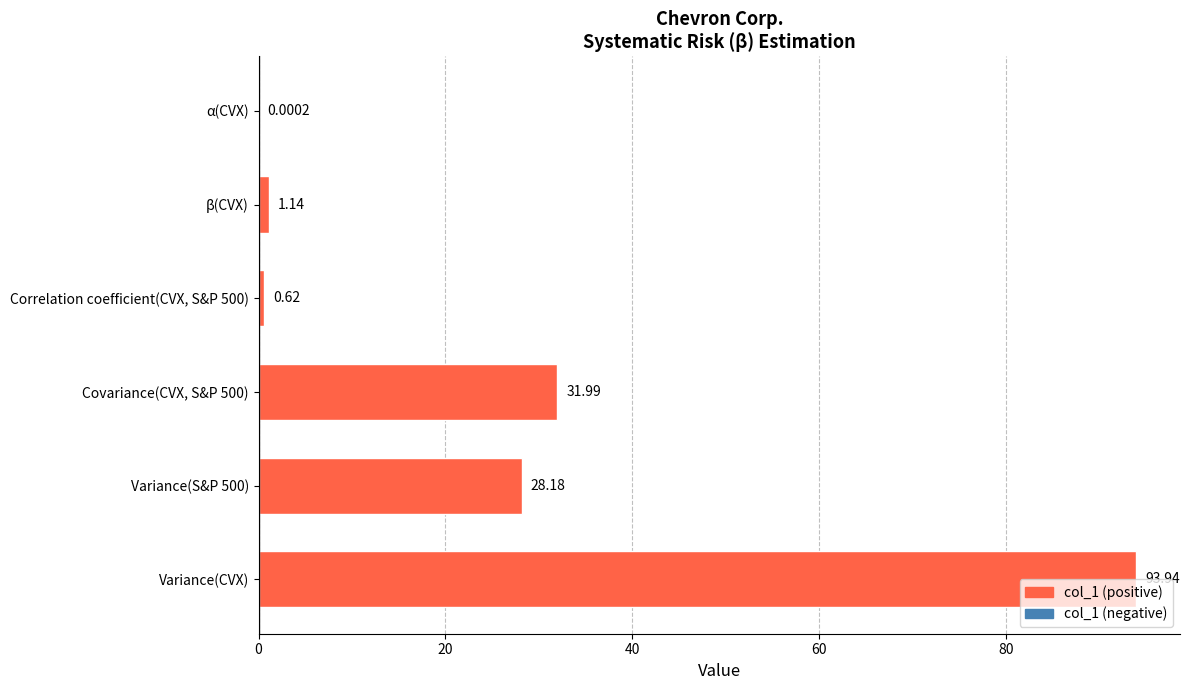

At which category does the chart reach its peak across all series?

Variance(CVX)